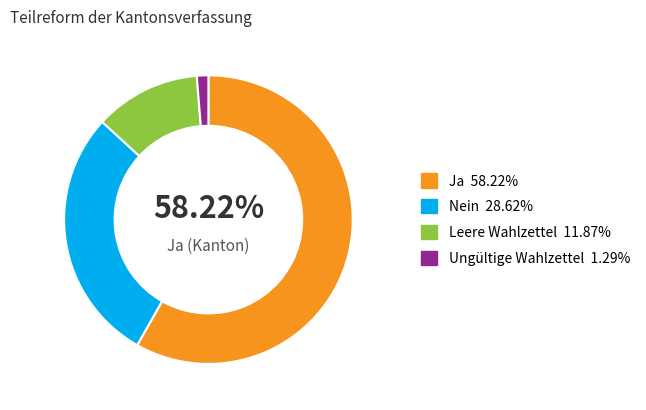

Does any single category account for the majority?

Yes